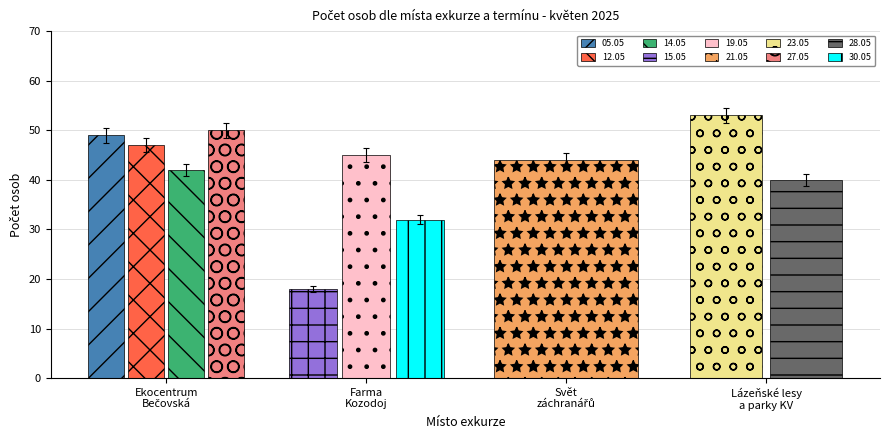

What is the minimum value shown in the chart?

18